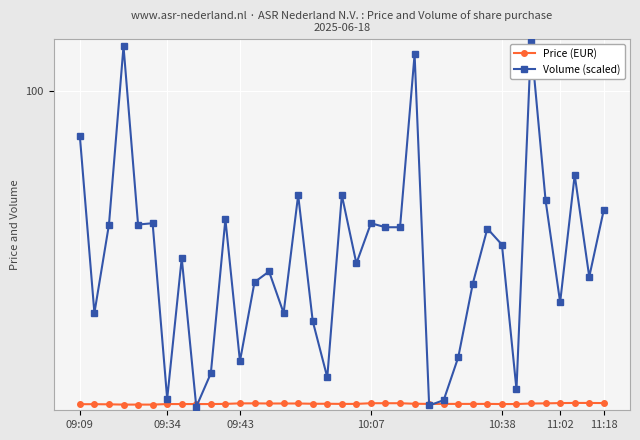

After their last crossing, which series has the higher values: Volume (scaled) or Price (EUR)?

Volume (scaled)